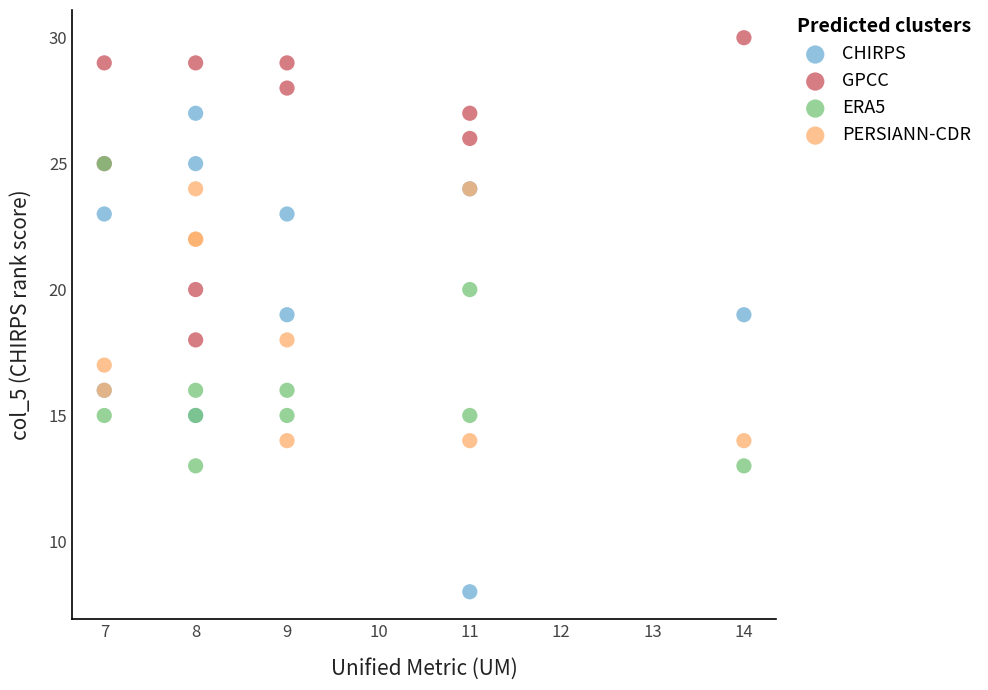

Which series has the largest Y range (max minus min)?

CHIRPS